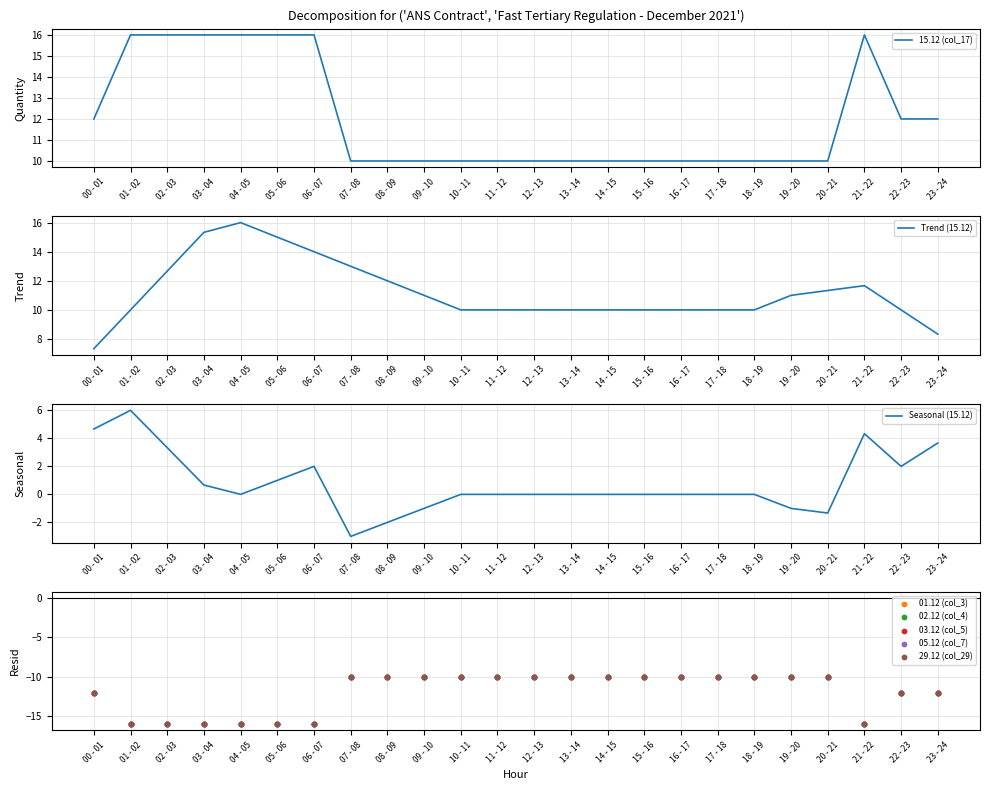

At how many categories does at least one series exceed 13?

7